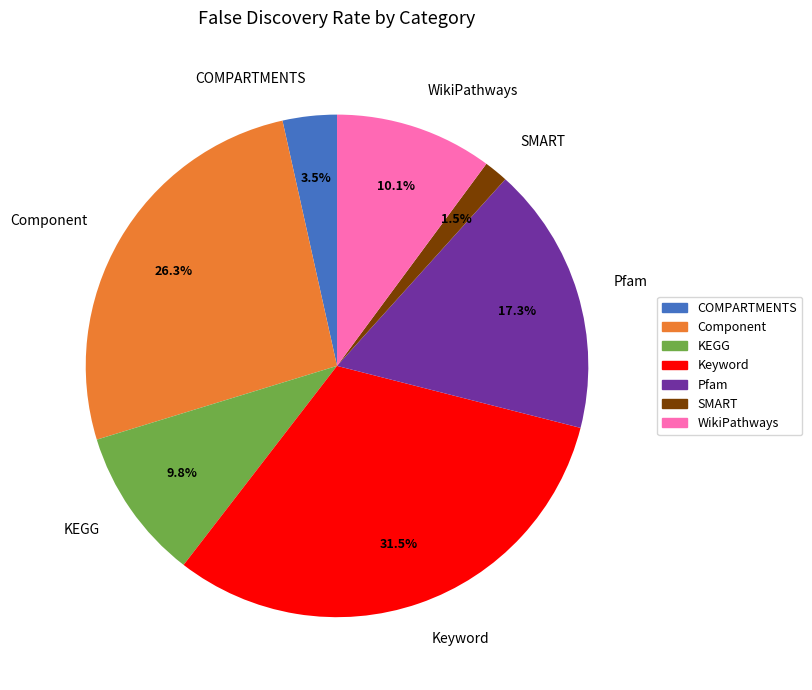

The KEGG slice represents 5% of the pie. True or false?

False